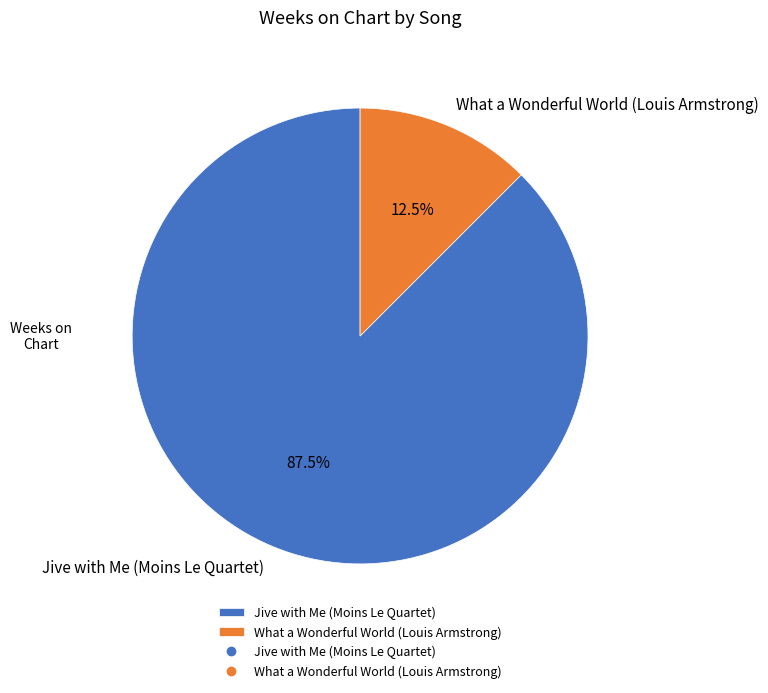

Which slice represents more than half of the pie?

Jive with Me (Moins Le Quartet)